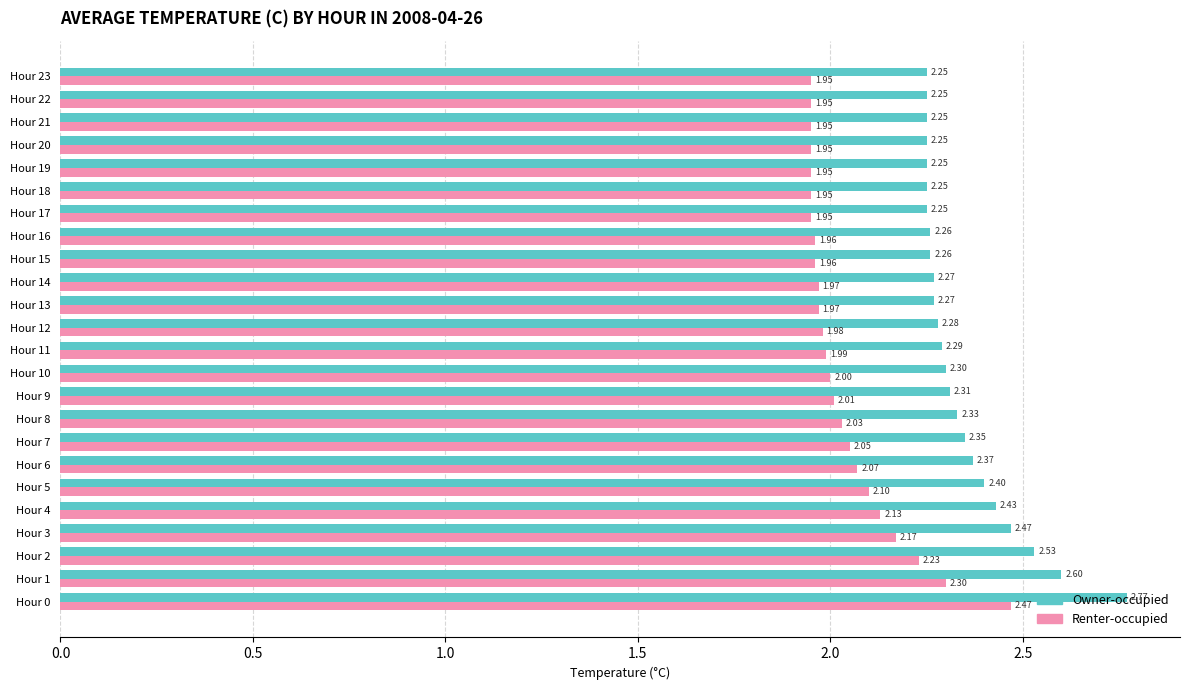

Rank the series by their maximum value, from highest to lowest.

Owner-occupied, Renter-occupied